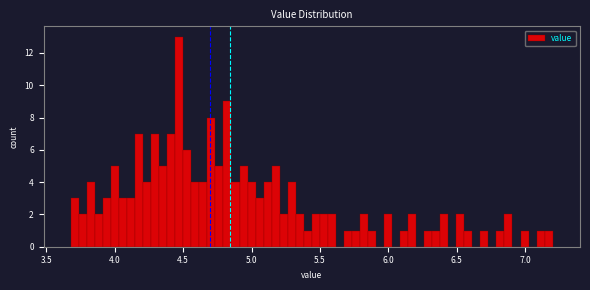

Read against the x-axis, roughly where is the centre of the tallest bar?

4.45